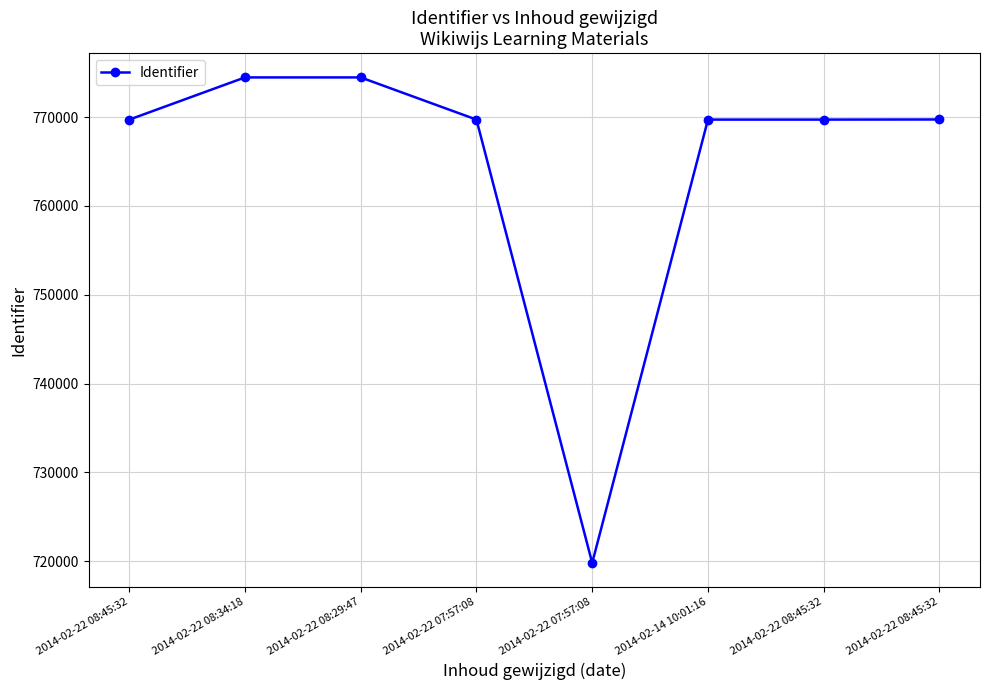

Does the chart have visible grid lines?

Yes